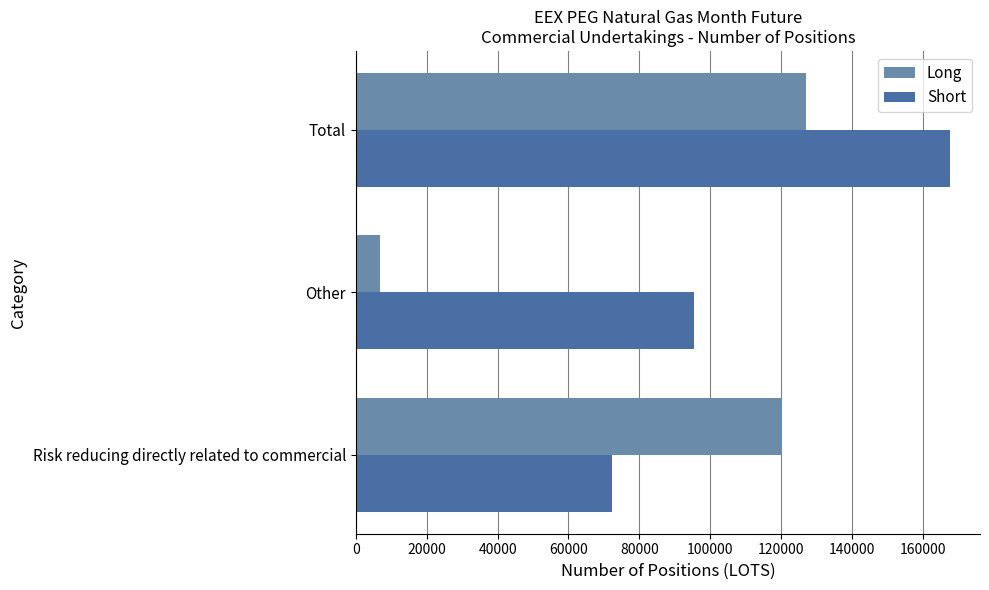

Is the value of Long at Total greater than the value of Short at Total?

No